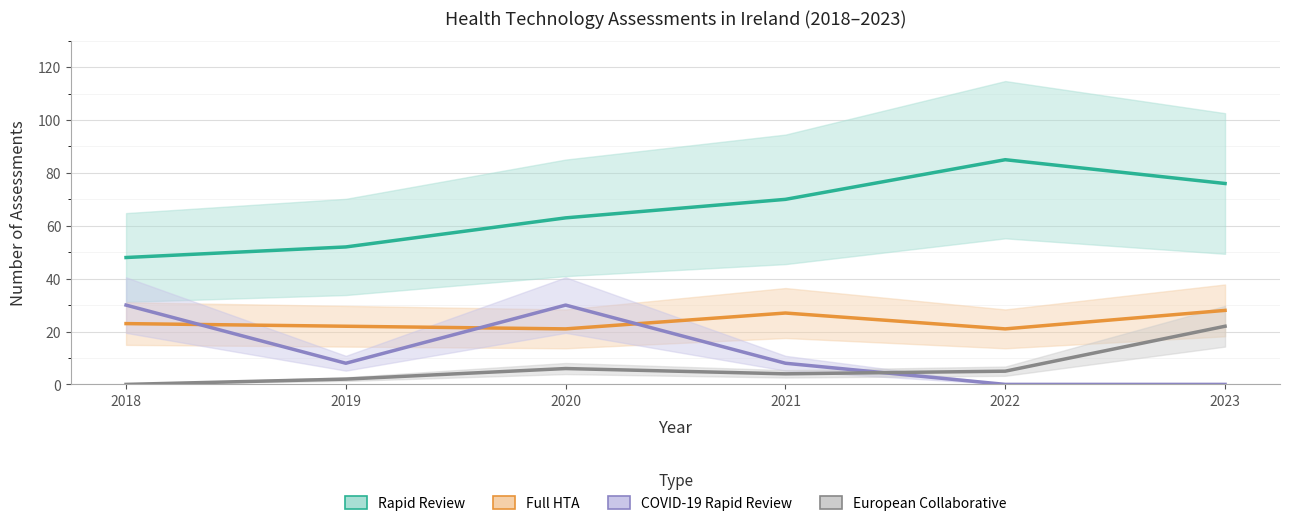

Reading left to right, transcribe all the data shown in this chart.

Rapid Review: 2018=48	2019=52	2020=63	2021=70	2022=85	2023=76
Full HTA: 2018=23	2019=22	2020=21	2021=27	2022=21	2023=28
COVID-19 Rapid Review: 2018=30	2019=8	2020=30	2021=8	2022=0	2023=0
European Collaborative: 2018=0	2019=2	2020=6	2021=4	2022=5	2023=22